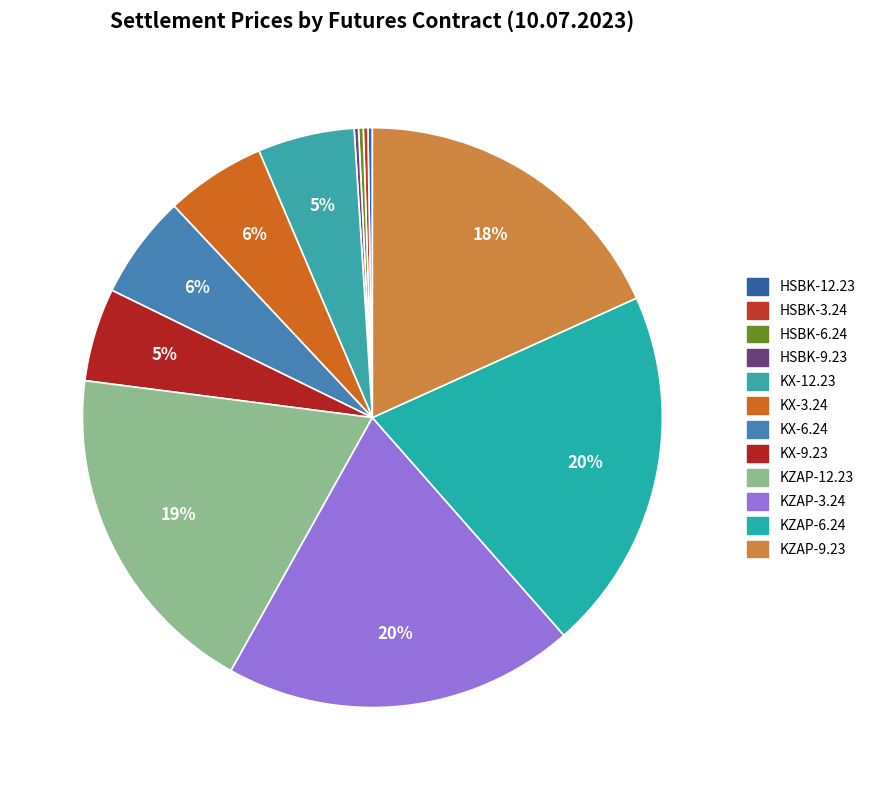

Rank the categories by value from highest to lowest.

KZAP-6.24, KZAP-3.24, KZAP-12.23, KZAP-9.23, KX-6.24, KX-3.24, KX-12.23, KX-9.23, HSBK-6.24, HSBK-3.24, HSBK-12.23, HSBK-9.23